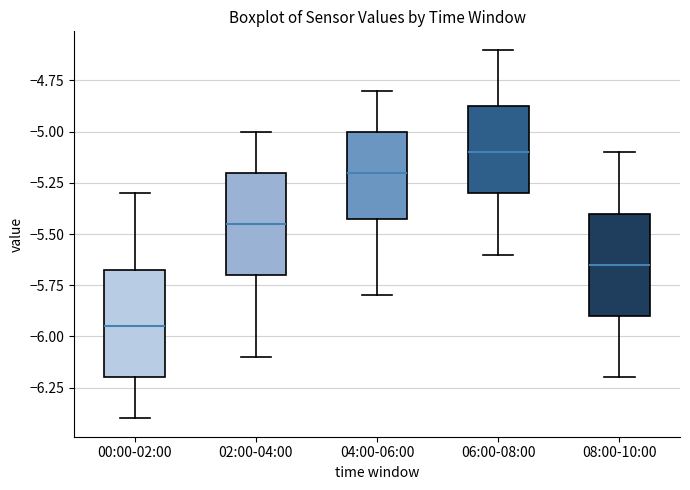

Reading left to right, transcribe this box plot: for each box, give where its median line is, the range the box spans, and where its two whiskers end, as read against the y-axis. The values are not printed on the chart, so give them approximately, as read against the axis.

00:00-02:00: median -5.95, box -6.20 to -5.65, whiskers -6.40 to -5.30
02:00-04:00: median -5.45, box -5.70 to -5.20, whiskers -6.10 to -5.00
04:00-06:00: median -5.20, box -5.40 to -5.00, whiskers -5.80 to -4.80
06:00-08:00: median -5.10, box -5.30 to -4.85, whiskers -5.60 to -4.60
08:00-10:00: median -5.65, box -5.90 to -5.40, whiskers -6.20 to -5.10